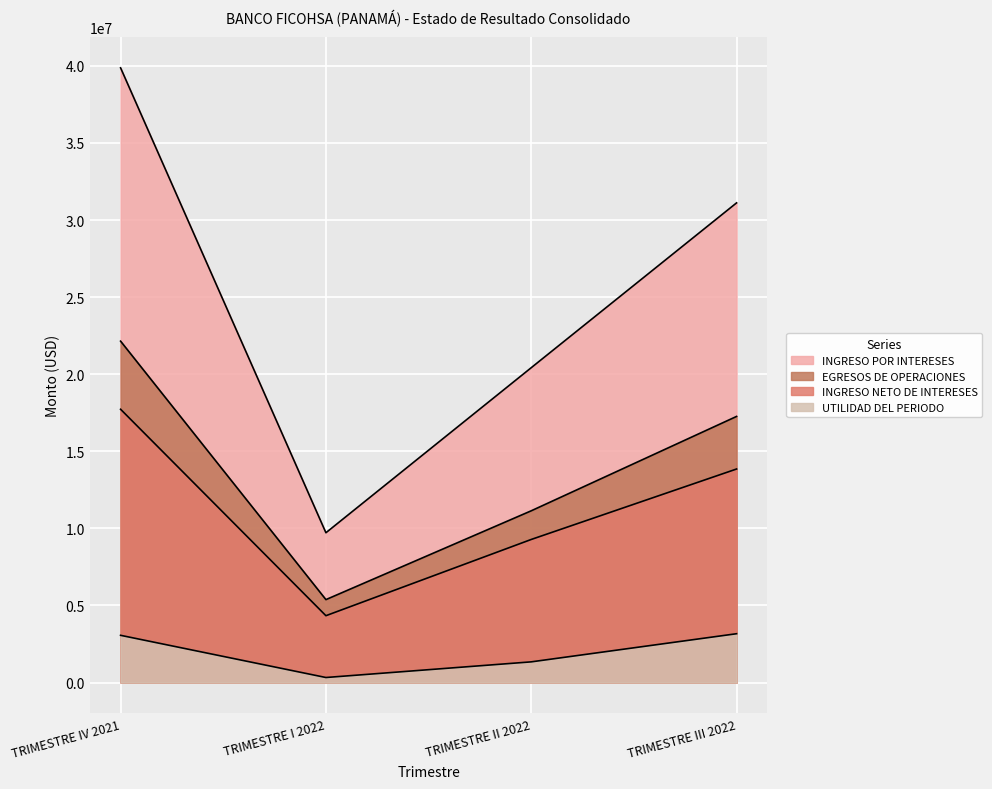

Rank the categories by INGRESO POR INTERESES value from lowest to highest.

TRIMESTRE I 2022, TRIMESTRE II 2022, TRIMESTRE III 2022, TRIMESTRE IV 2021